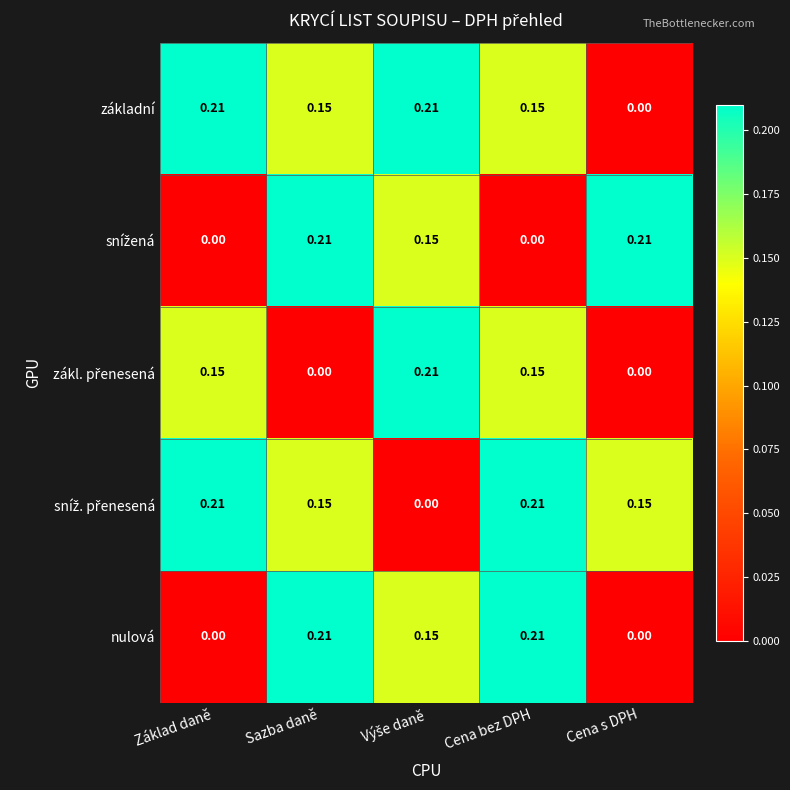

Where is základní nearest to the value 0?

Cena s DPH